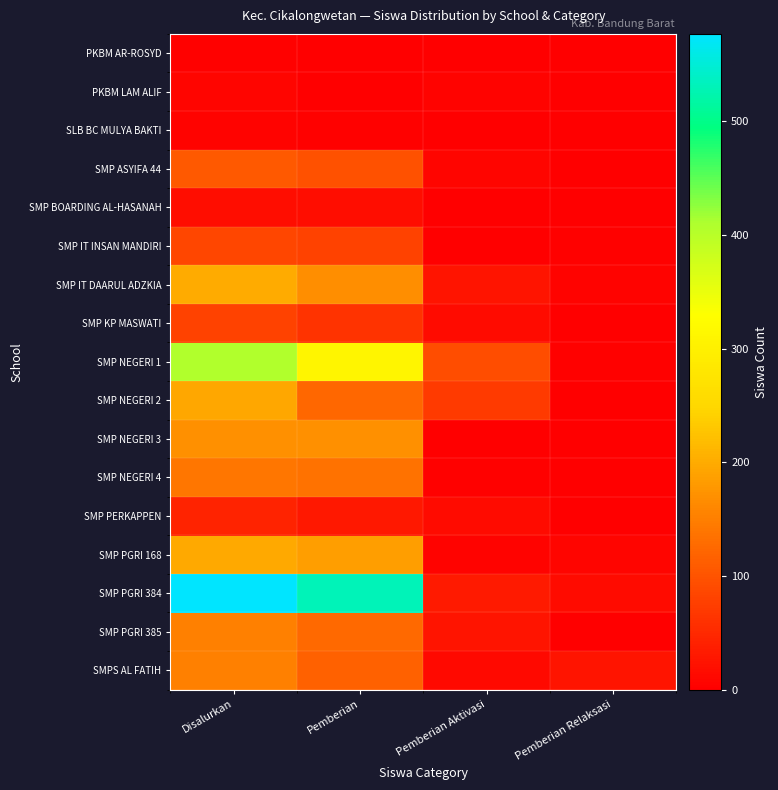

Reading left to right, what are all the values shown in this chart?

PKBM AR-ROSYD: Disalurkan=3	Pemberian=2	Pemberian Aktivasi=1	Pemberian Relaksasi=0
PKBM LAM ALIF: Disalurkan=7	Pemberian=2	Pemberian Aktivasi=5	Pemberian Relaksasi=0
SLB BC MULYA BAKTI: Disalurkan=5	Pemberian=4	Pemberian Aktivasi=1	Pemberian Relaksasi=0
SMP ASYIFA 44: Disalurkan=107	Pemberian=97	Pemberian Aktivasi=8	Pemberian Relaksasi=2
SMP BOARDING AL-HASANAH: Disalurkan=17	Pemberian=17	Pemberian Aktivasi=0	Pemberian Relaksasi=0
SMP IT INSAN MANDIRI: Disalurkan=85	Pemberian=80	Pemberian Aktivasi=1	Pemberian Relaksasi=4
SMP IT DAARUL ADZKIA: Disalurkan=199	Pemberian=169	Pemberian Aktivasi=25	Pemberian Relaksasi=5
SMP KP MASWATI: Disalurkan=79	Pemberian=62	Pemberian Aktivasi=15	Pemberian Relaksasi=2
SMP NEGERI 1: Disalurkan=407	Pemberian=309	Pemberian Aktivasi=94	Pemberian Relaksasi=4
SMP NEGERI 2: Disalurkan=195	Pemberian=123	Pemberian Aktivasi=72	Pemberian Relaksasi=0
SMP NEGERI 3: Disalurkan=170	Pemberian=170	Pemberian Aktivasi=0	Pemberian Relaksasi=0
SMP NEGERI 4: Disalurkan=140	Pemberian=137	Pemberian Aktivasi=3	Pemberian Relaksasi=0
SMP PERKAPPEN: Disalurkan=44	Pemberian=30	Pemberian Aktivasi=14	Pemberian Relaksasi=0
SMP PGRI 168: Disalurkan=198	Pemberian=185	Pemberian Aktivasi=5	Pemberian Relaksasi=8
SMP PGRI 384: Disalurkan=577	Pemberian=531	Pemberian Aktivasi=32	Pemberian Relaksasi=14
SMP PGRI 385: Disalurkan=152	Pemberian=124	Pemberian Aktivasi=26	Pemberian Relaksasi=2
SMPS AL FATIH: Disalurkan=153	Pemberian=115	Pemberian Aktivasi=13	Pemberian Relaksasi=25